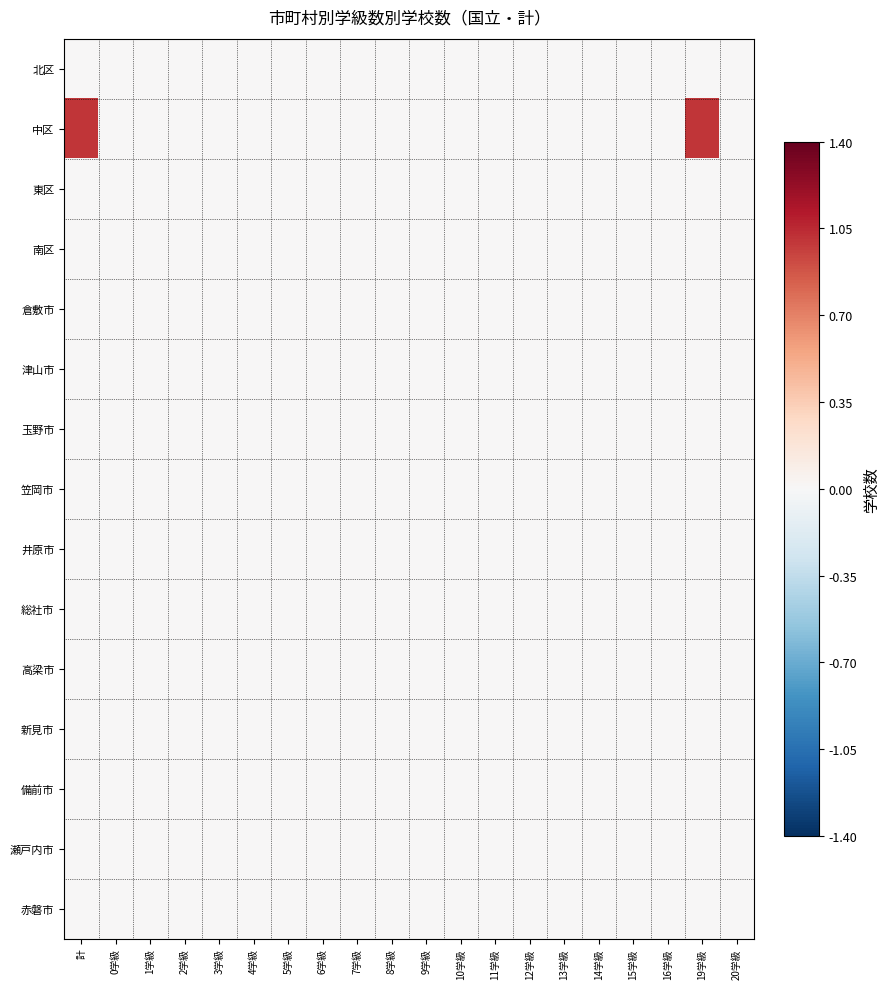

Which has a higher value, 16学級 or 11学級?

16学級